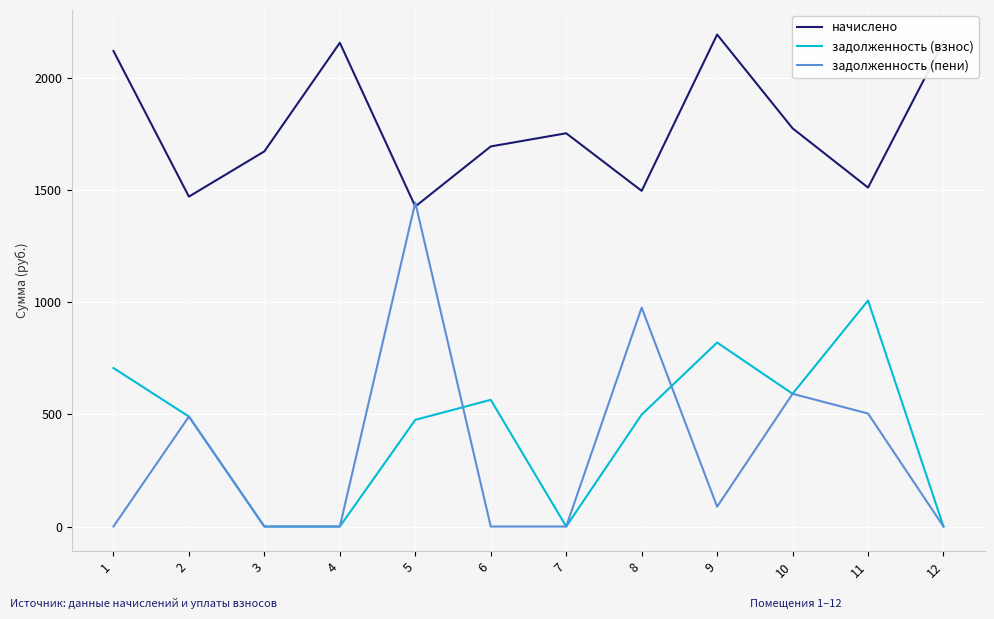

How many lines are shown in the chart?

3